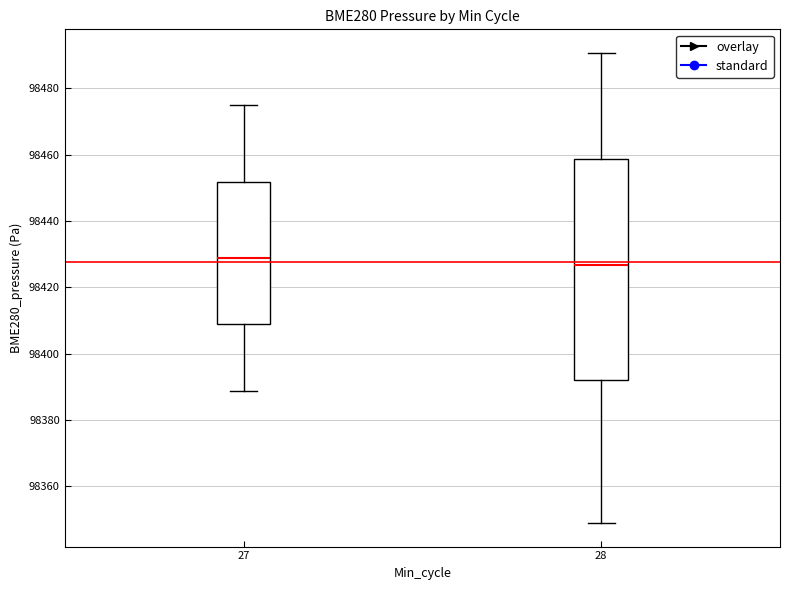

Where is the lower edge of the box at x = 28 on the y-axis? The values are not printed on the chart, so give them approximately, as read against the axis.

98392